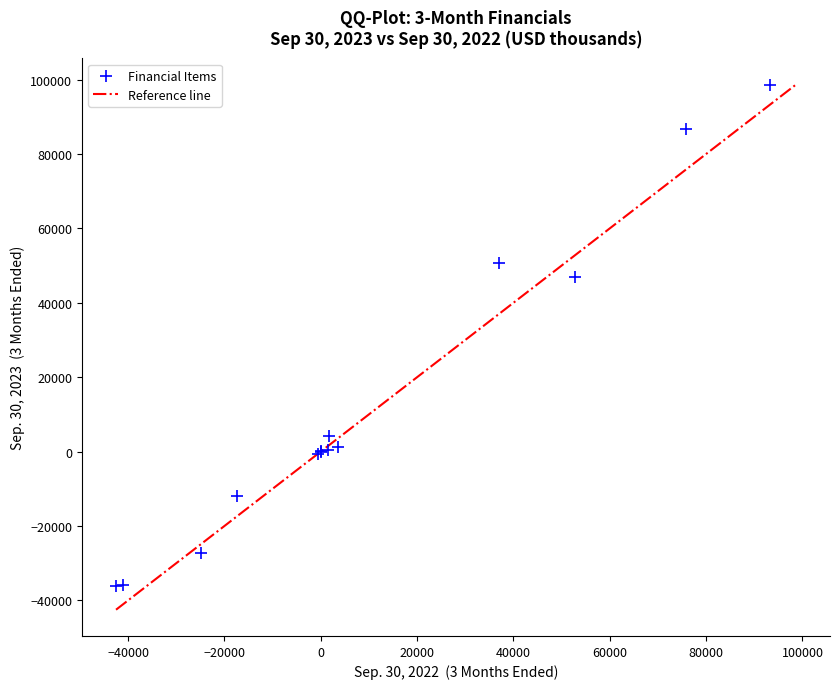

What Y value in the scatter plot is closest to 31257?

46879